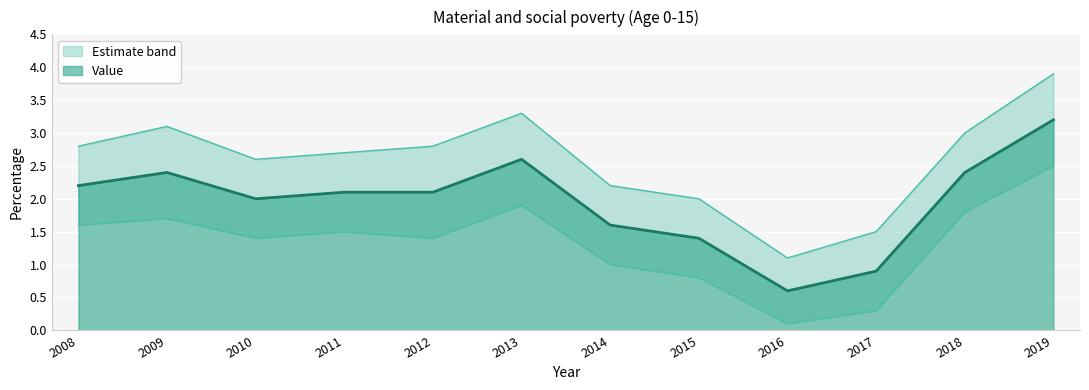

At which category is the sum across all series the highest?

2019